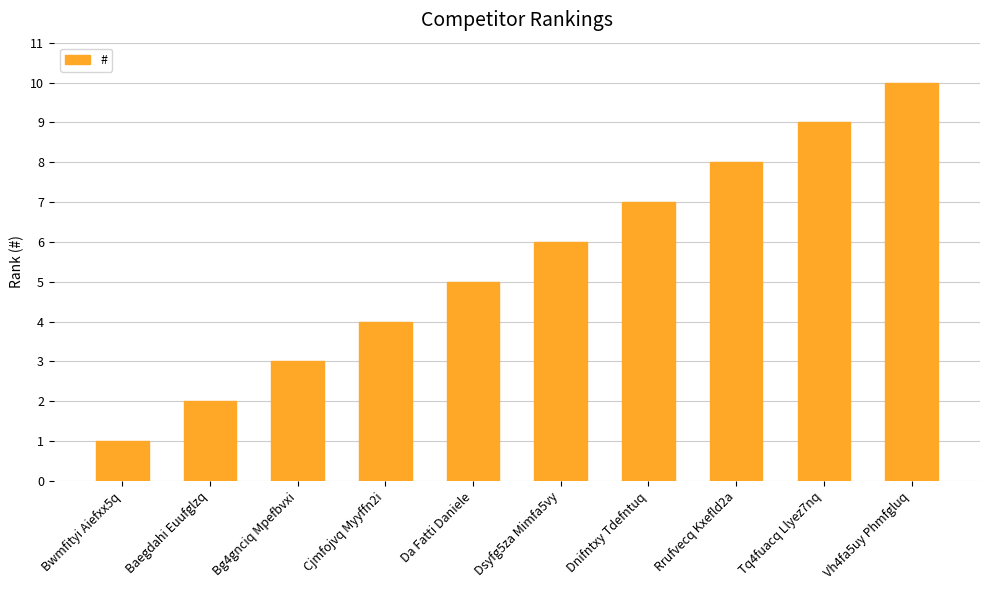

What is the change in value from Cjmfojvq Myyffn2i to Dnifntxy Tdefntuq?

+3